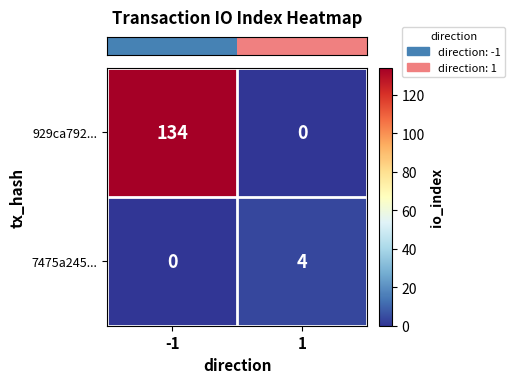

At which category does the chart reach its peak across all series?

-1